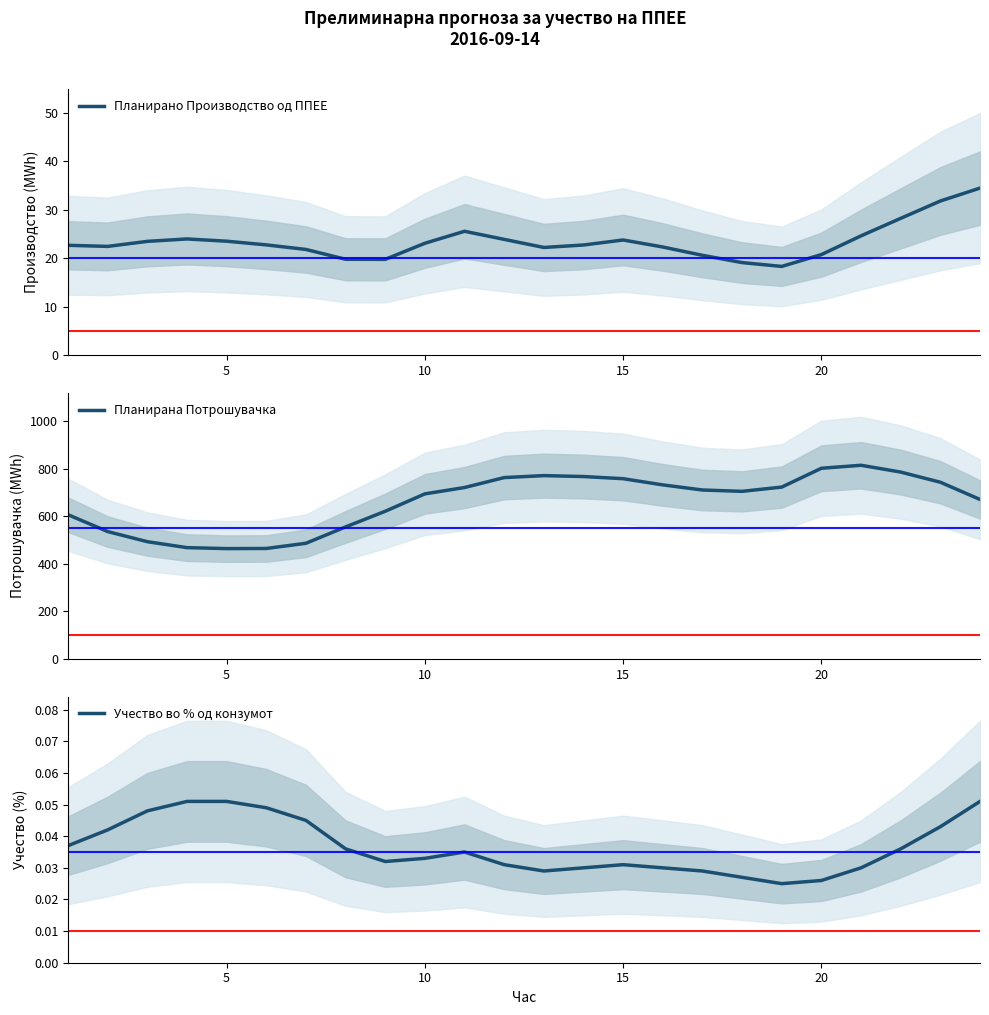

What is the highest value of the Планирано Производство од ППЕЕ series?

34.4